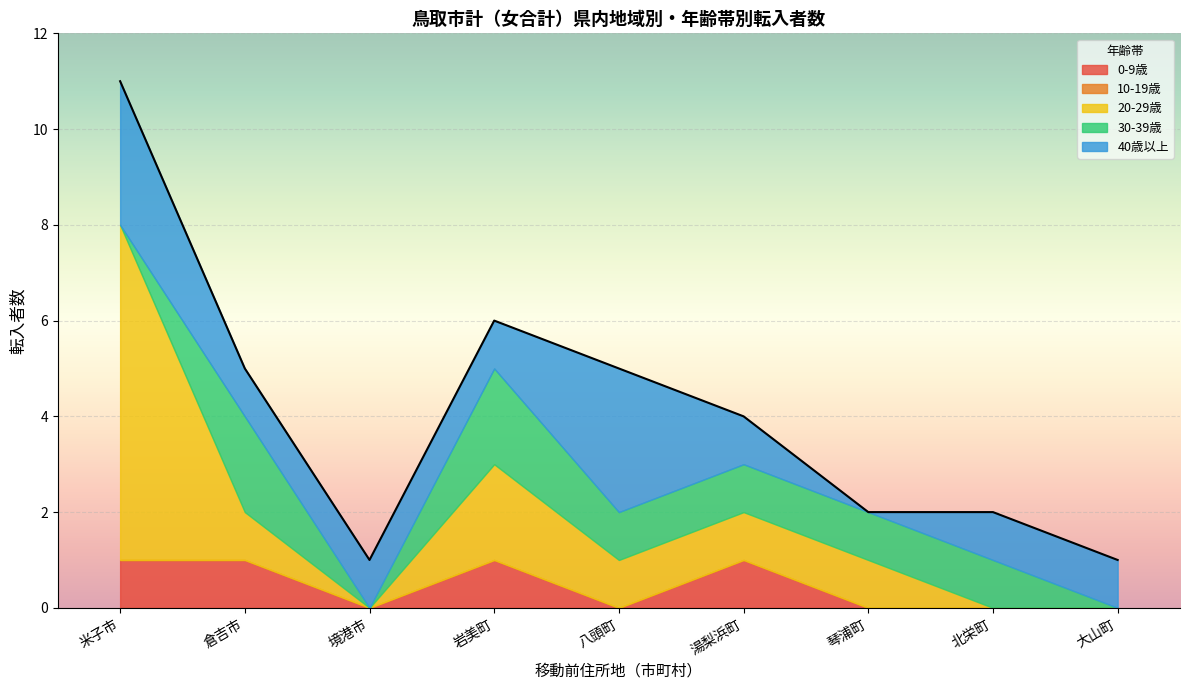

At which category is the sum across all series the highest?

米子市